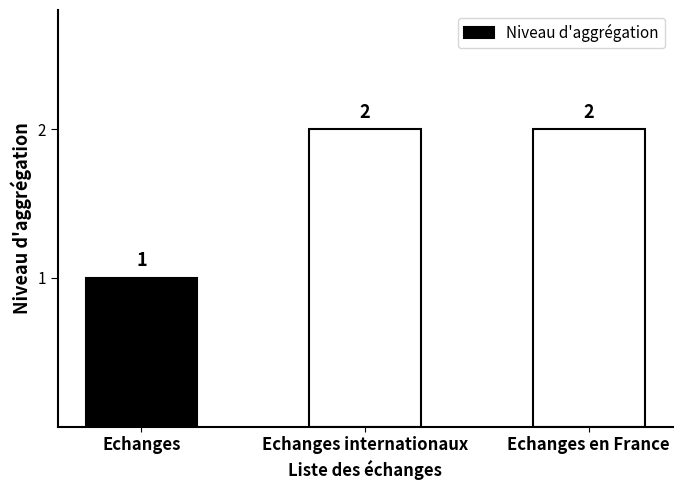

At which category does the chart reach its minimum across all series?

Echanges